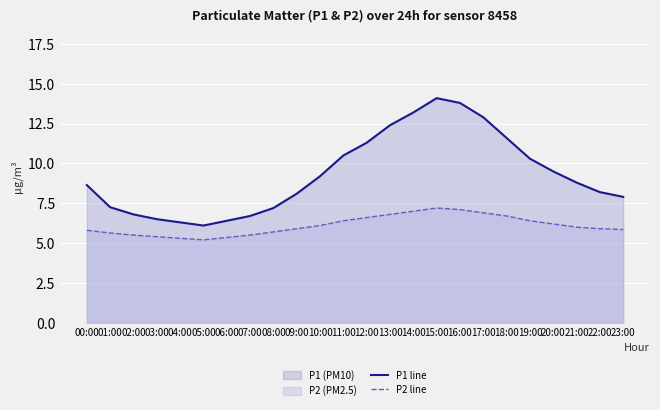

The P1 line series shows 7.2 at 01:00. True or false?

True